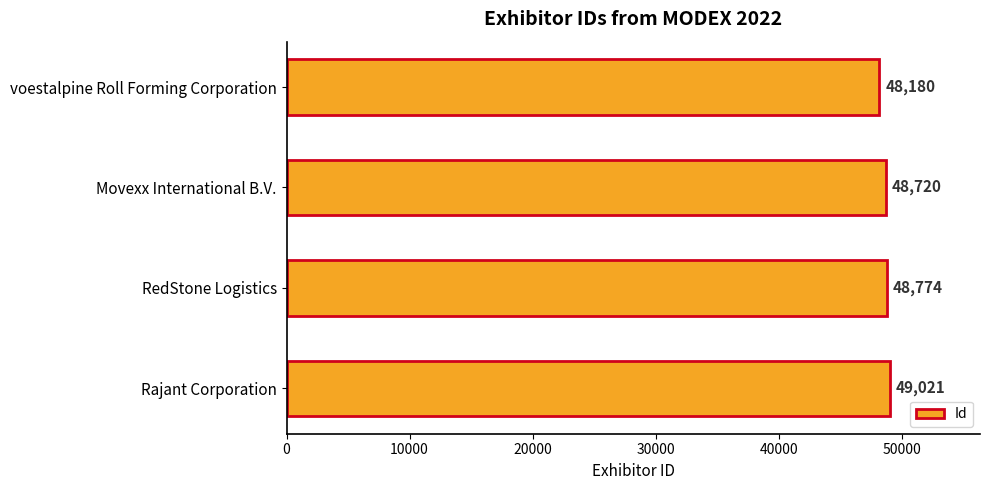

What is the difference between the second highest and minimum values?

594